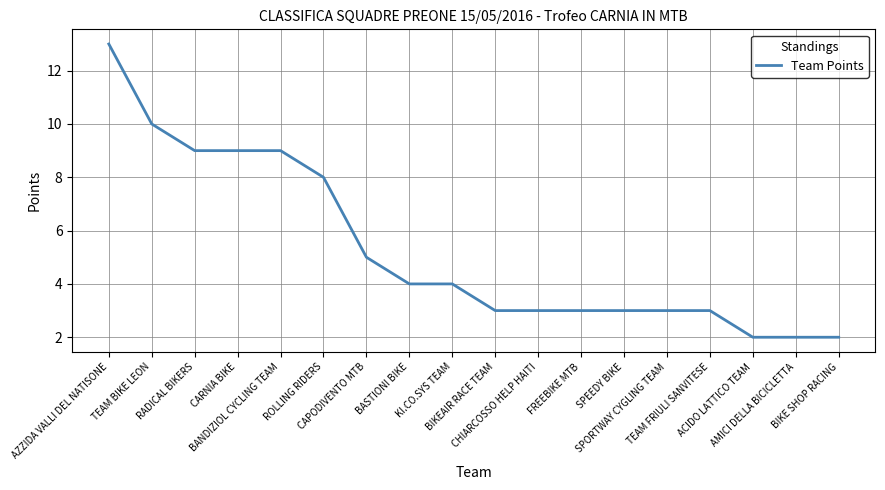

True or false: the data shows 3 at CAPODIVENTO MTB.

False